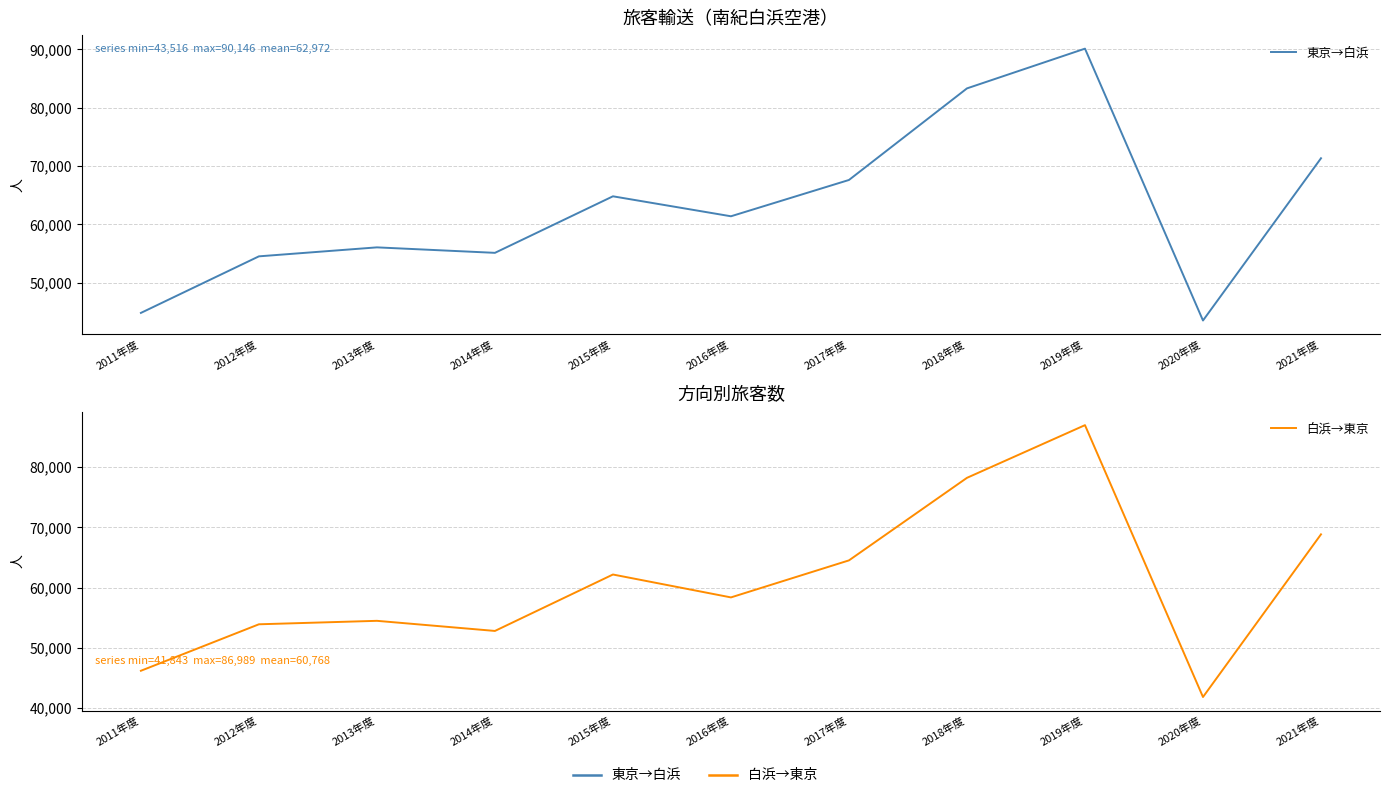

What is the label of the 8th point from the right?

2014年度